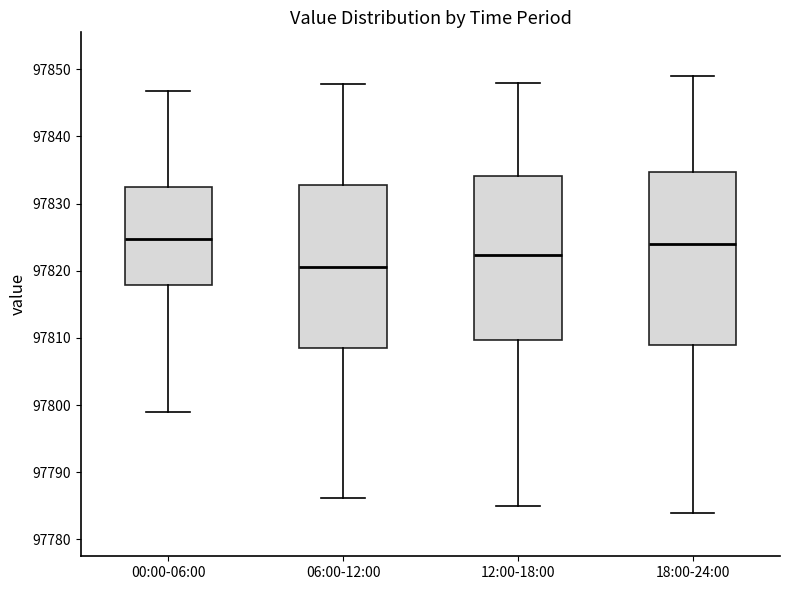

Which box is the tallest, from its lower edge to its upper edge?

18:00-24:00